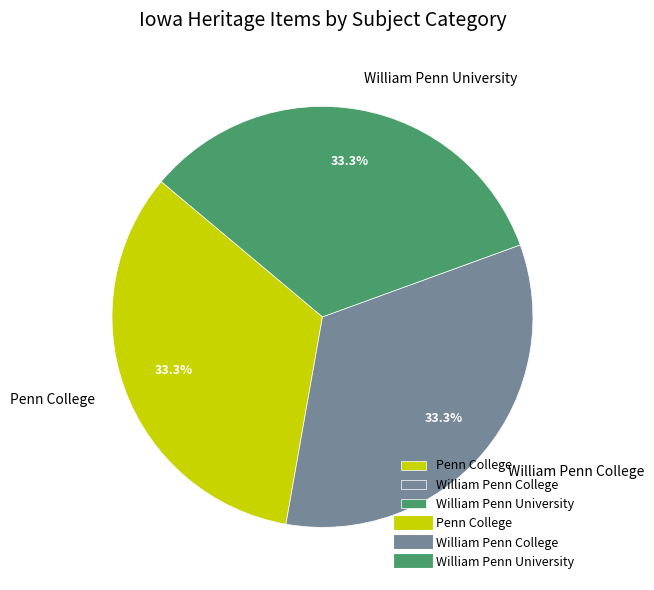

Is there a majority slice in this chart?

No